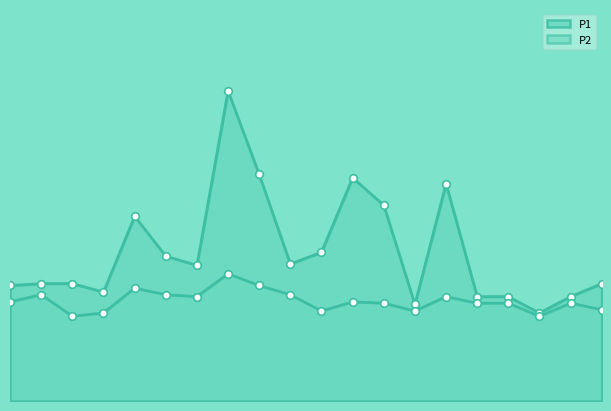

At how many categories does at least one series exceed 3?

4